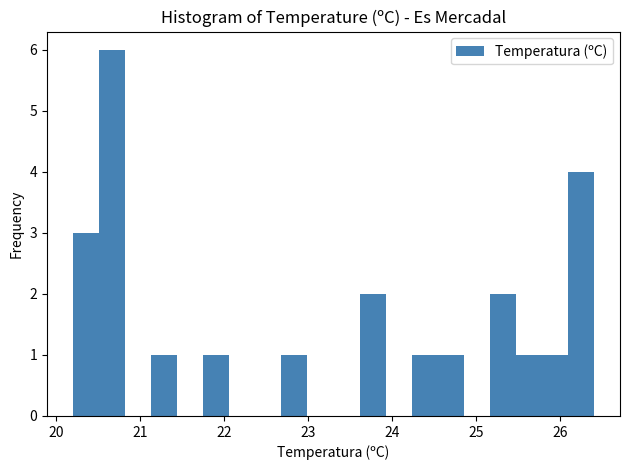

Around what value on the x-axis is the tallest bar? Give the approximate position of its centre, as read against the axis.

20.7